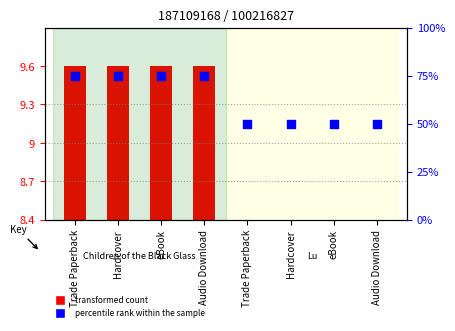

Which series reaches the maximum Y coordinate?

percentile rank within the sample